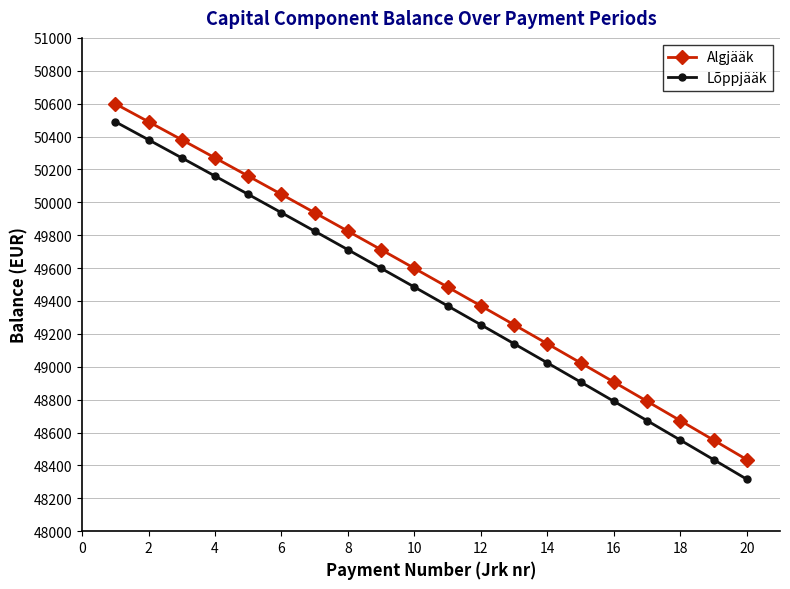

At how many categories does at least one series exceed 49177?

13